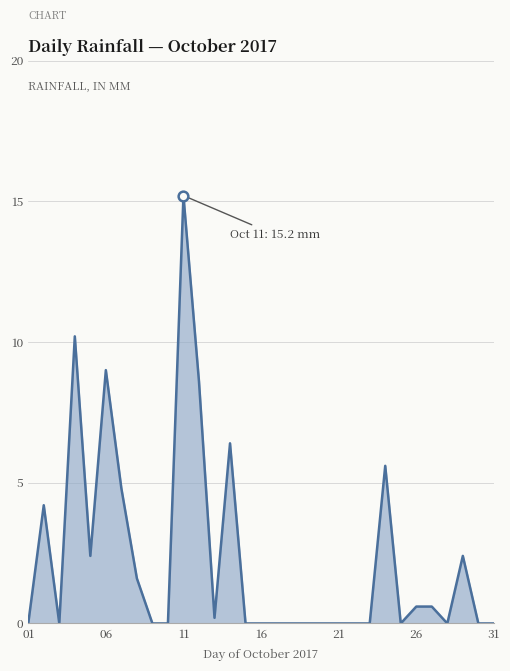

What is the difference between the maximum and minimum values?

15.2